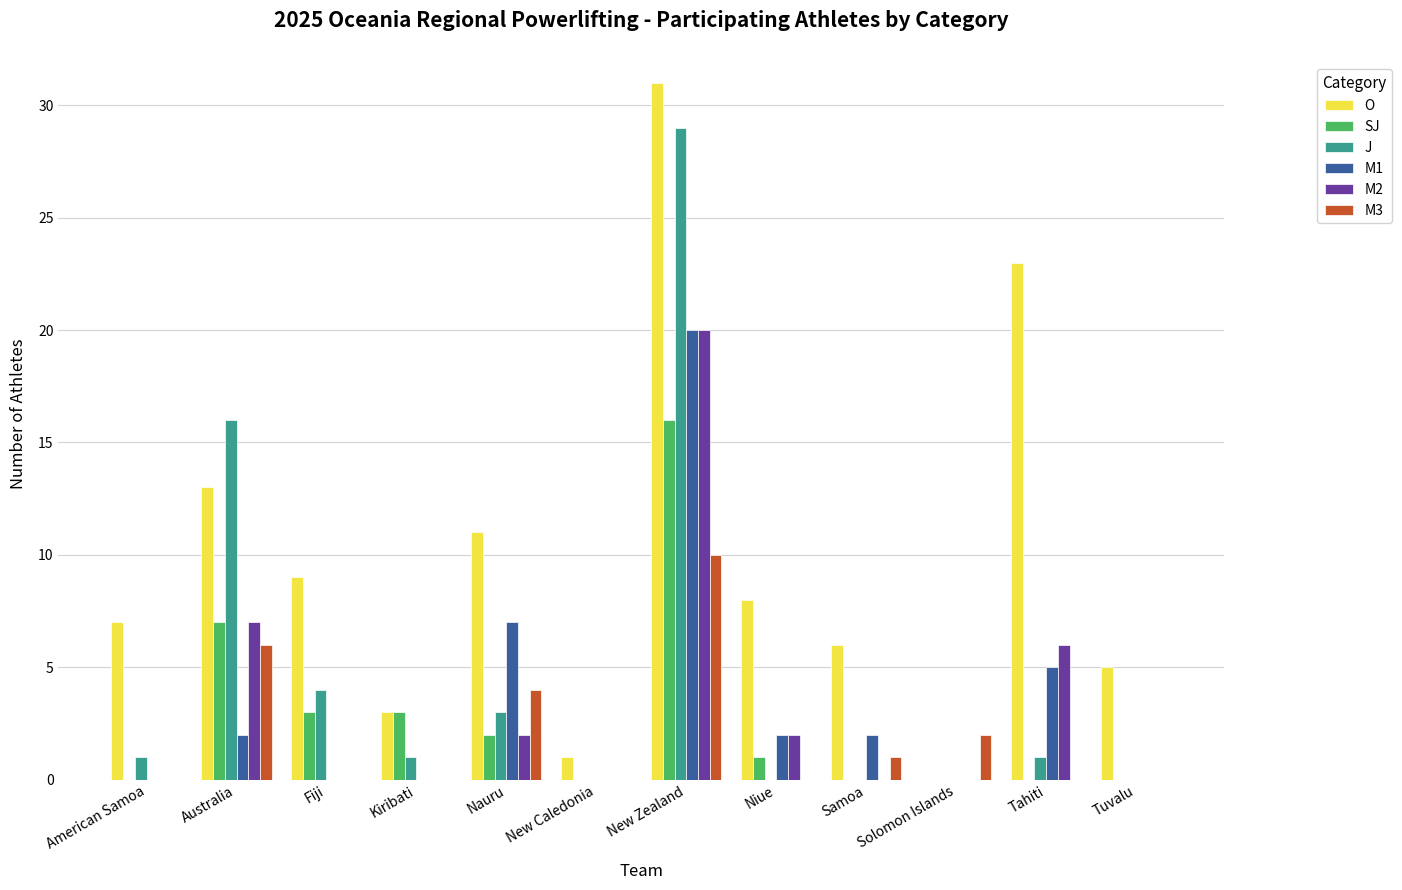

What are all the series names shown in the legend?

O, SJ, J, M1, M2, M3